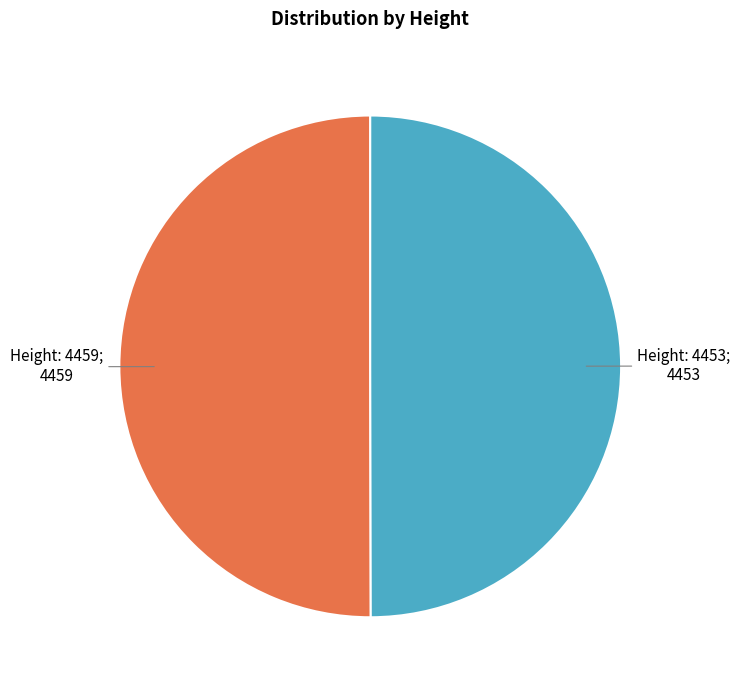

How many slices are in this pie chart?

2